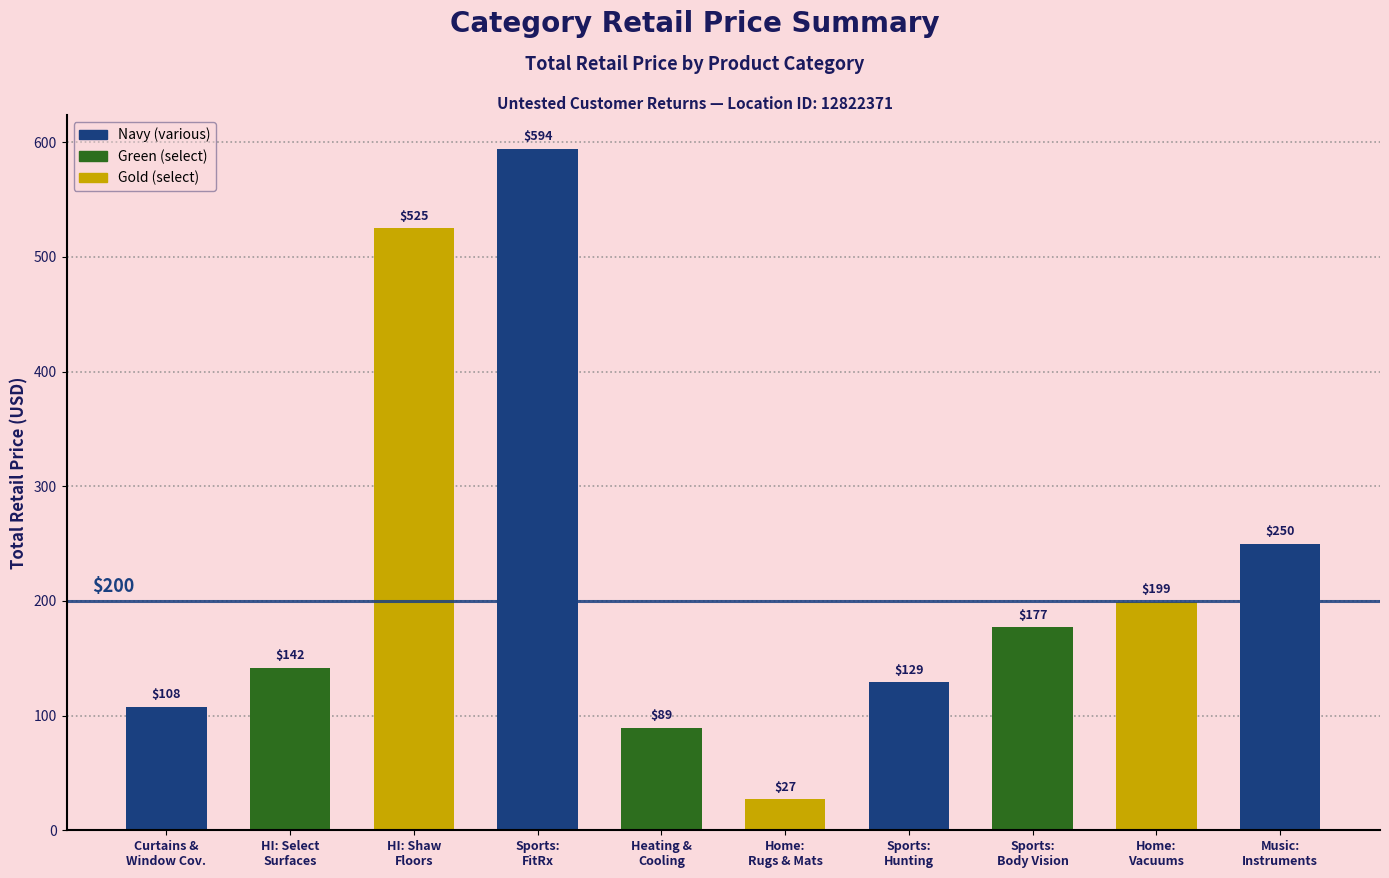

What is the maximum value shown in the chart?

594.0